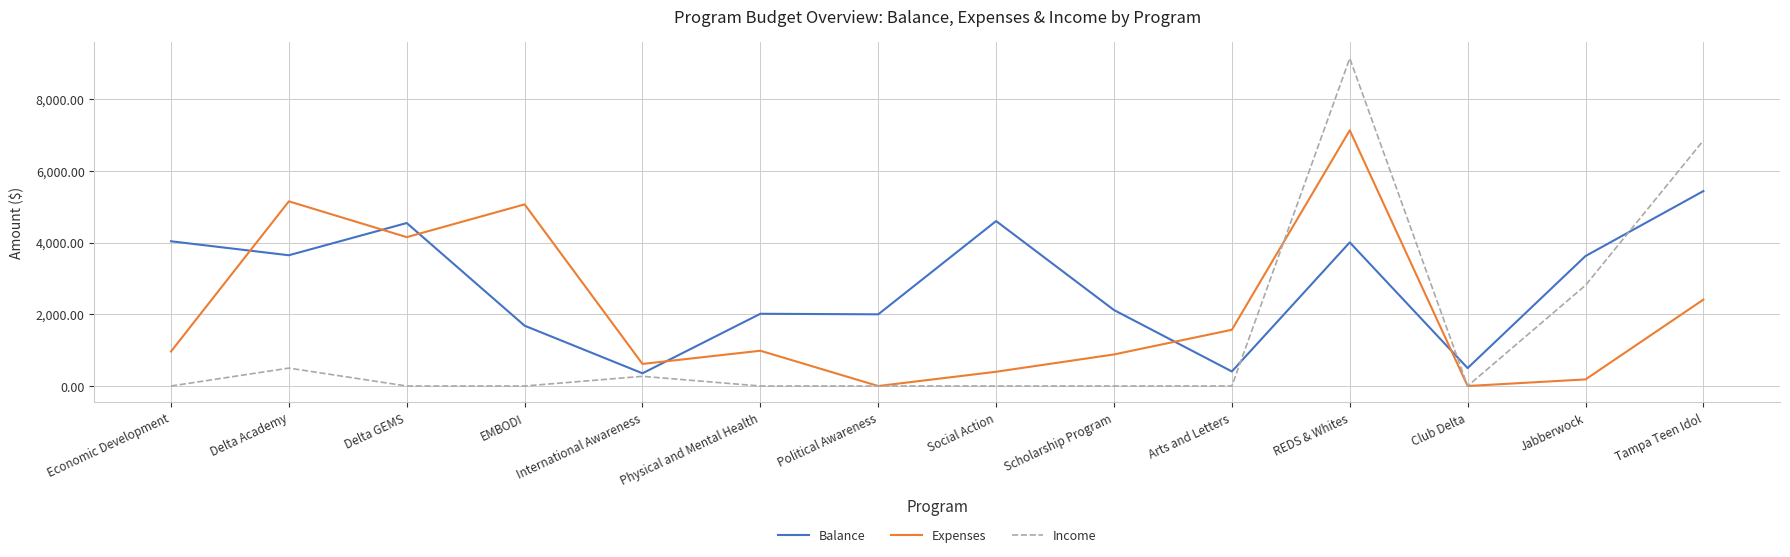

True or false: Income has a value of 4640.7 at Economic Development.

False